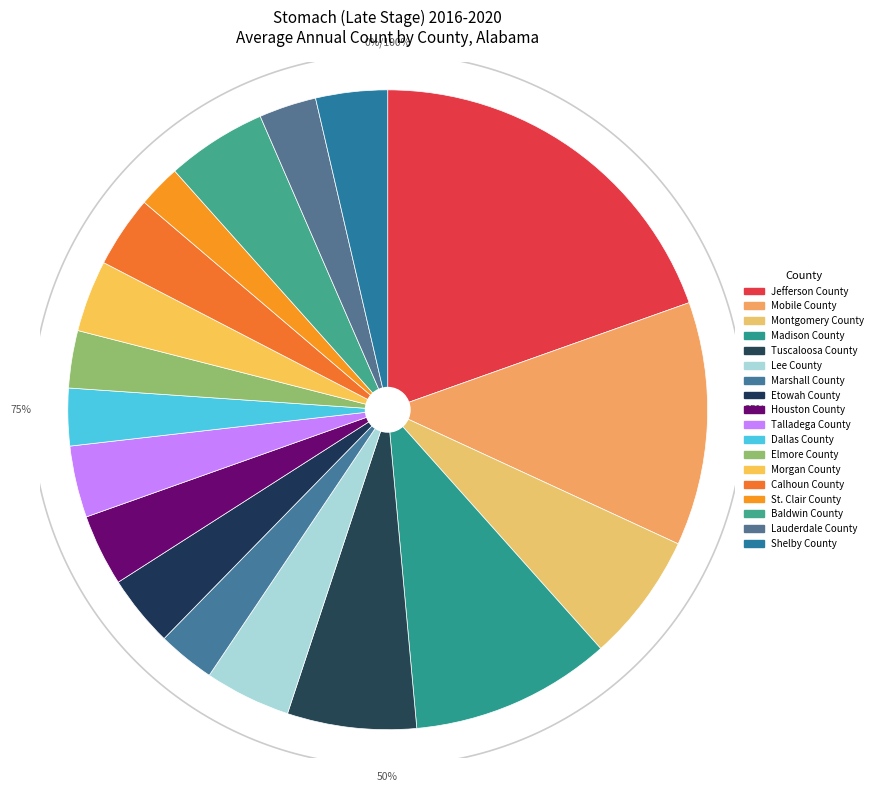

Which category has the biggest portion of the pie?

Jefferson County